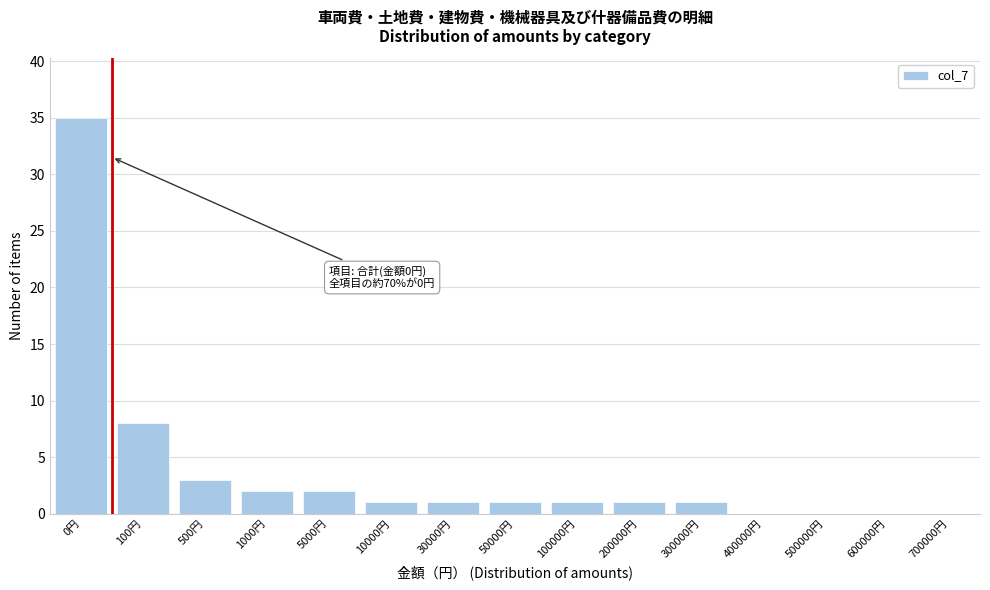

Reading left to right, what are all the values shown in this chart?

0円=35	100円=8	500円=3	1000円=2	5000円=2	10000円=1	30000円=1	50000円=1	100000円=1	200000円=1	300000円=1	400000円=0	500000円=0	600000円=0	700000円=0